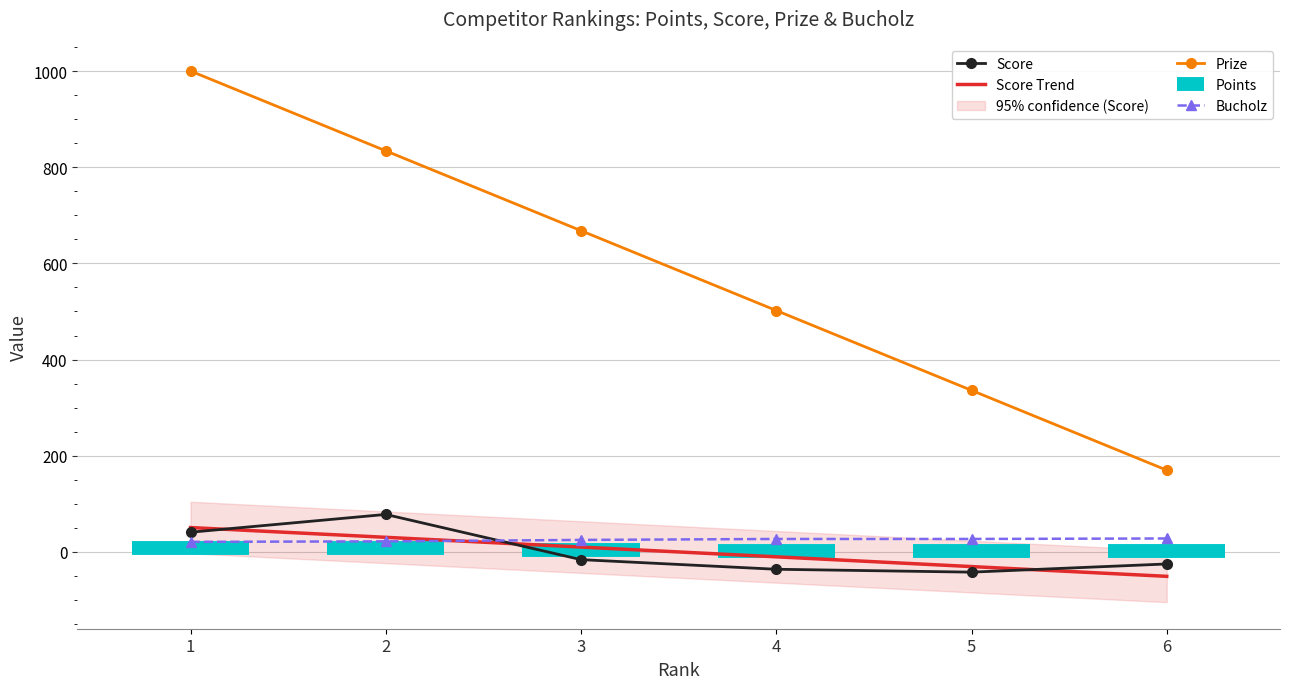

What is the maximum value for Prize?

1000.0